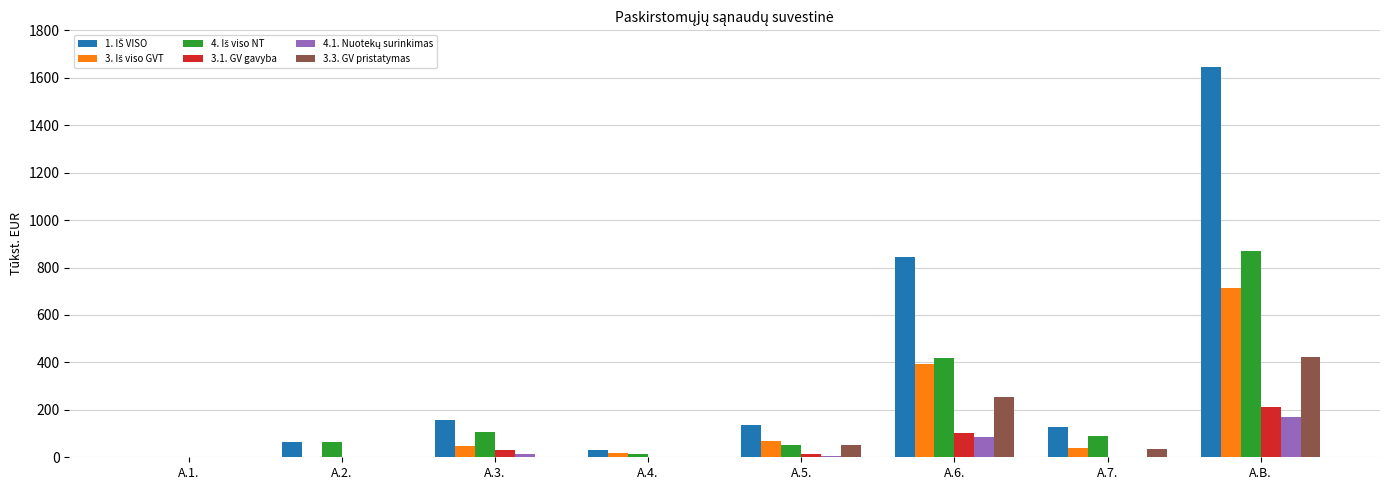

At which category is the sum across all series the highest?

A.B.